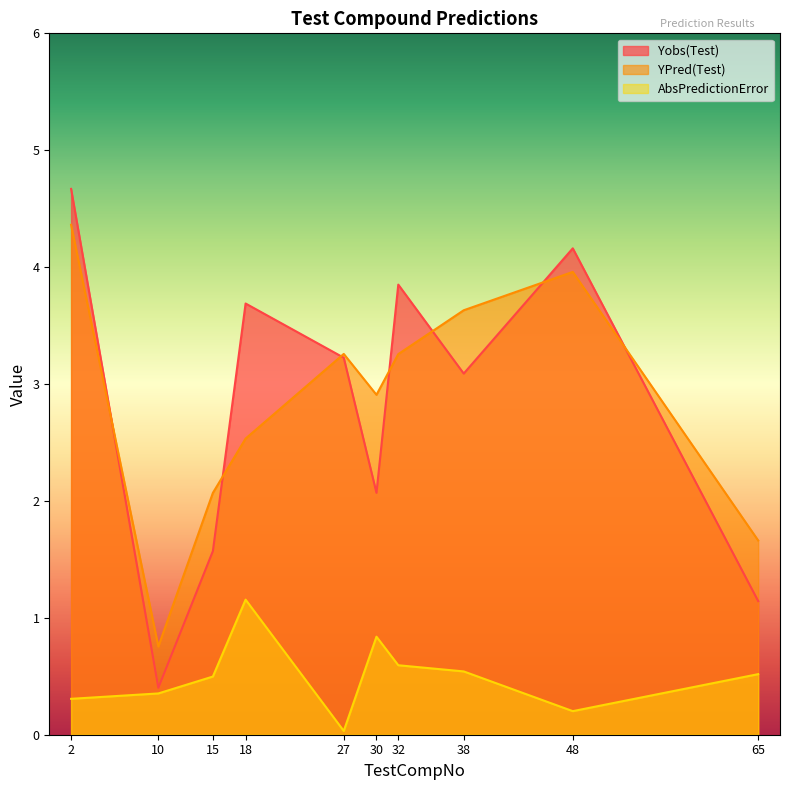

How many series are shown in this chart?

3